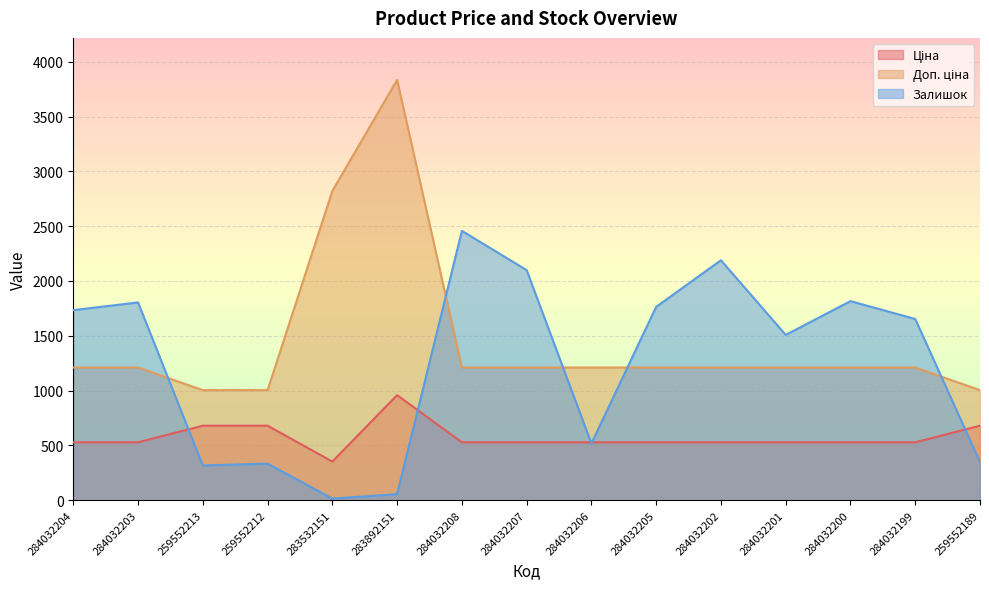

How many values in the Ціна series exceed 528?

14